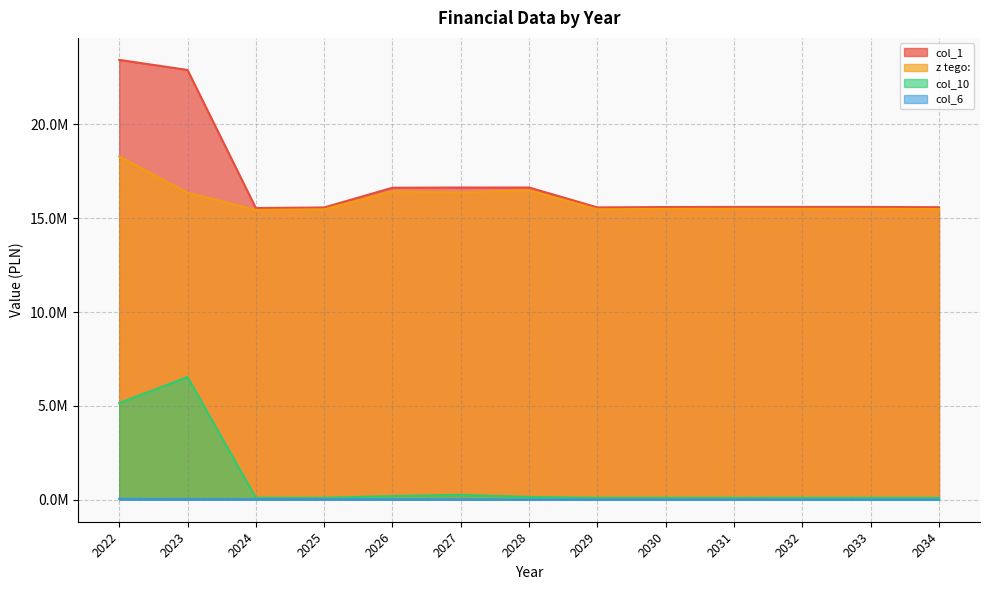

True or false: col_10 and col_6 intersect in this chart.

False